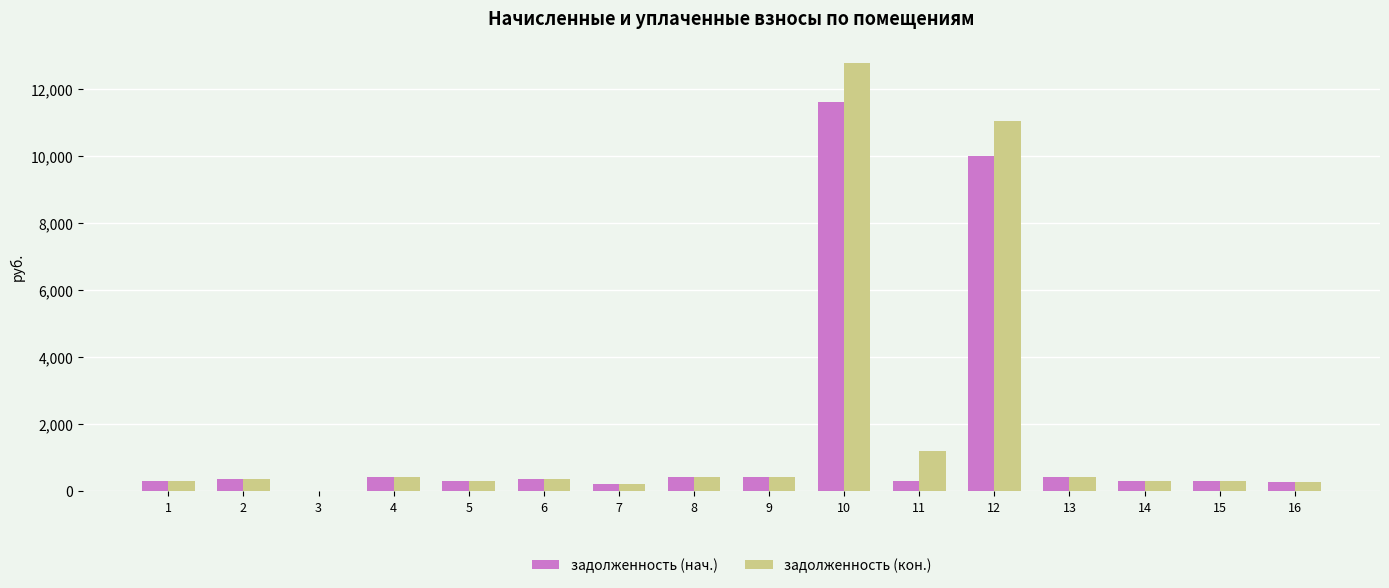

At which category is the sum across all series the highest?

10